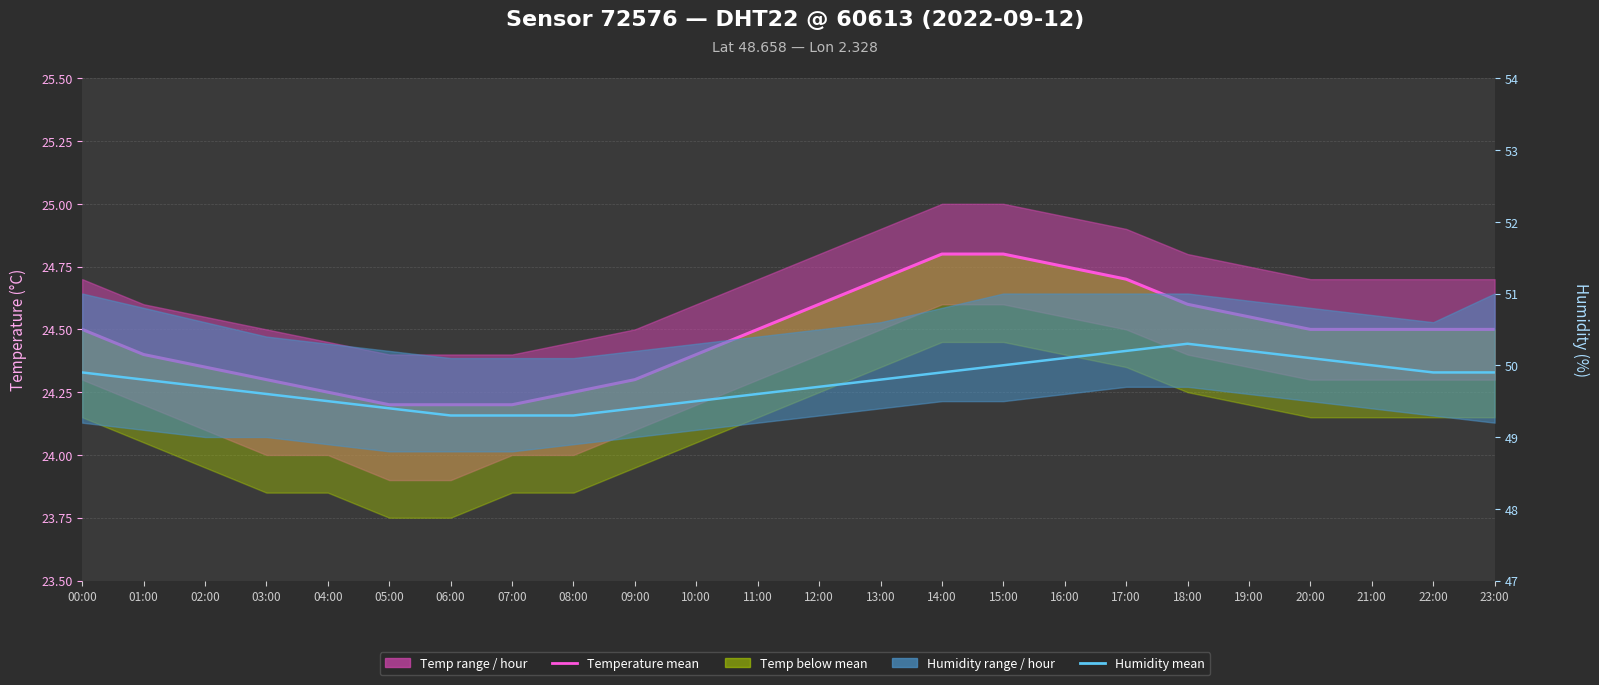

The value of Temperature mean at 19:00 is 24.6. True or false?

True